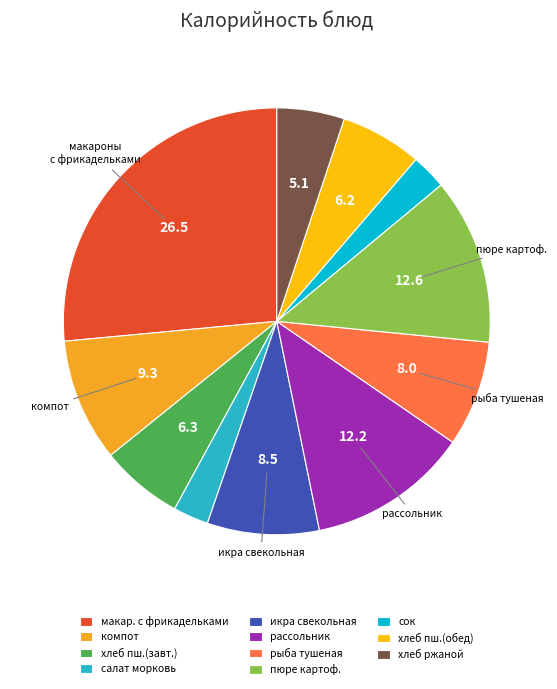

The сок slice represents 3% of the pie. True or false?

True